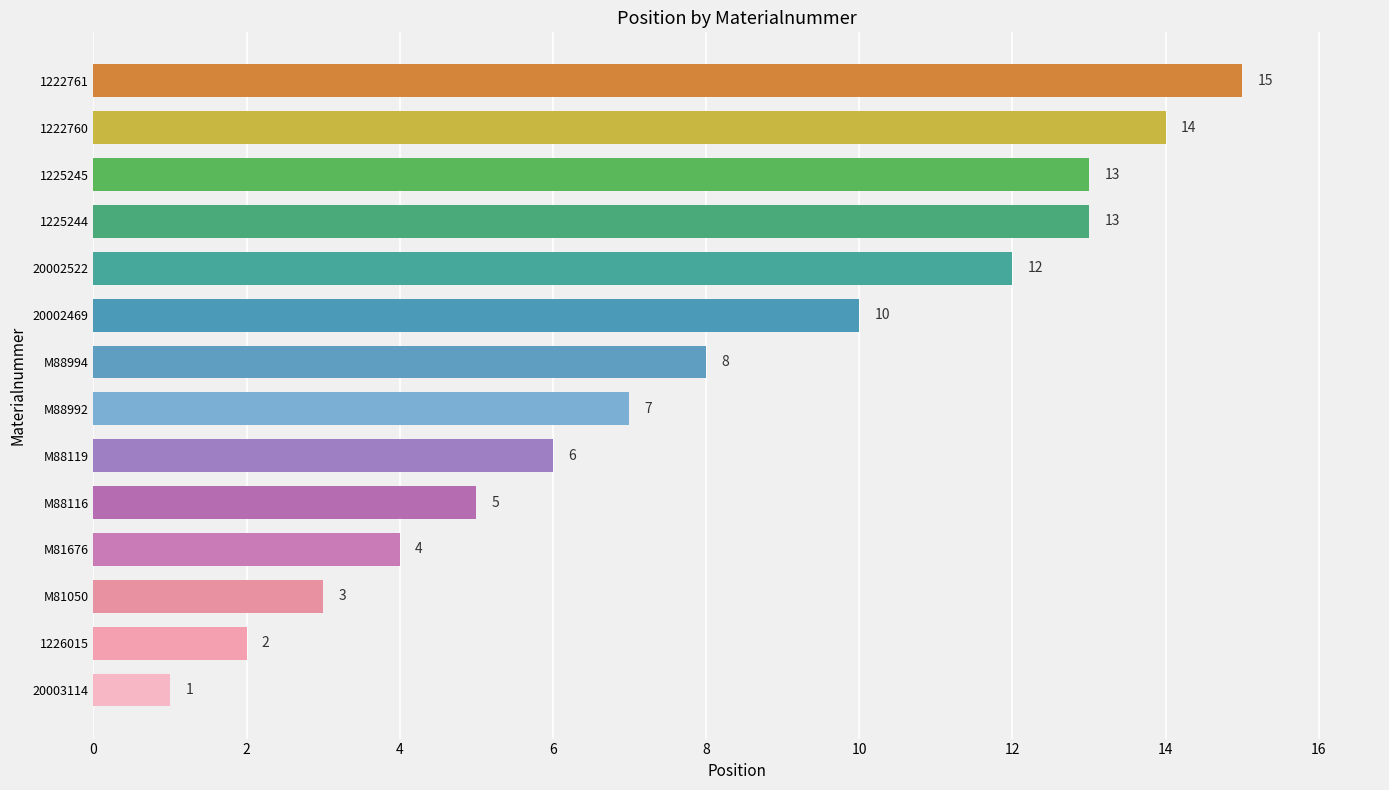

What is the change in value from M88119 to 1225245?

+7